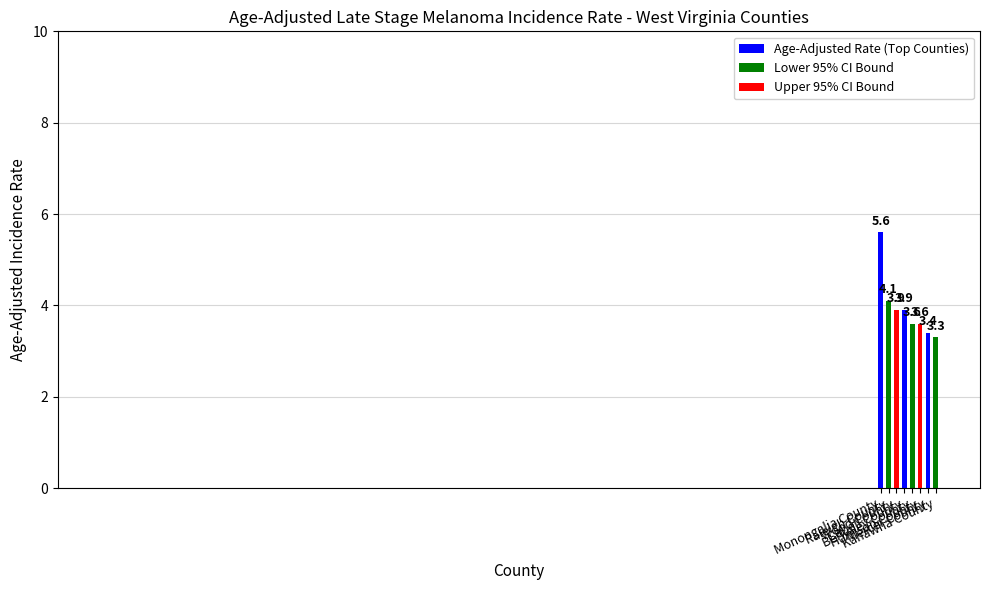

What is the average value?

3.9